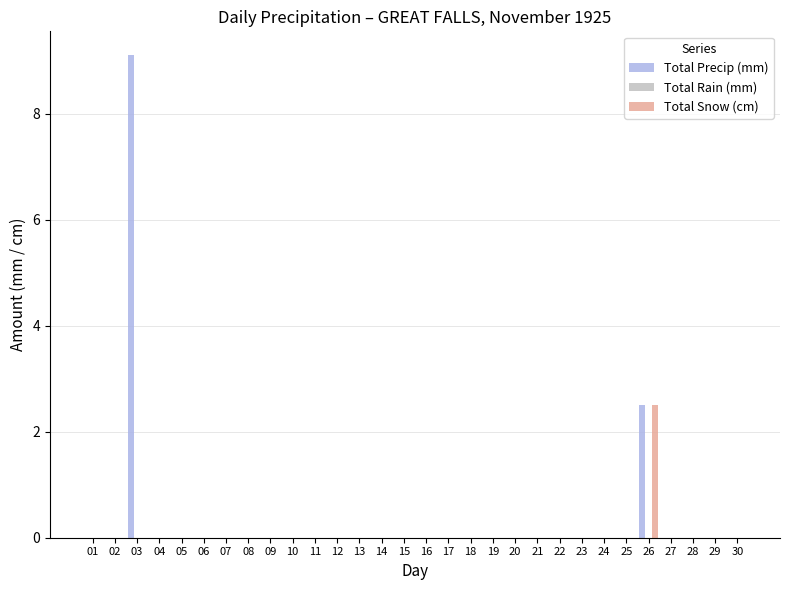

The Total Snow (cm) series shows 0.0 at 18. True or false?

True